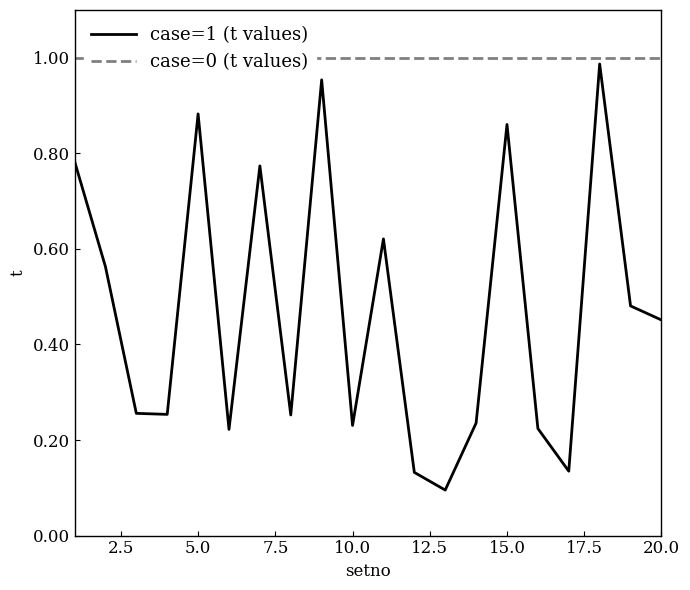

True or false: case=1 (t values) and case=0 (t values) intersect in this chart.

False